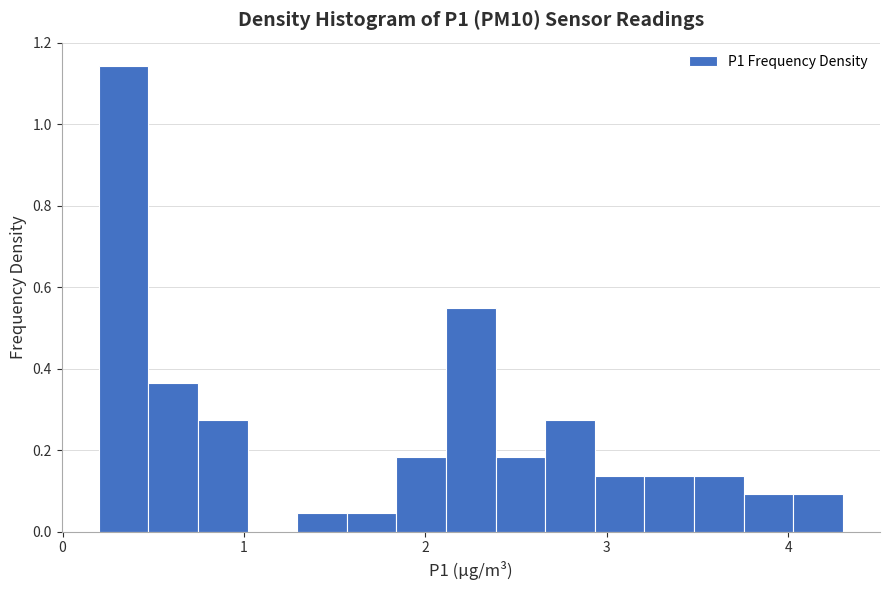

Read against the x-axis, roughly where is the centre of the tallest bar?

0.3